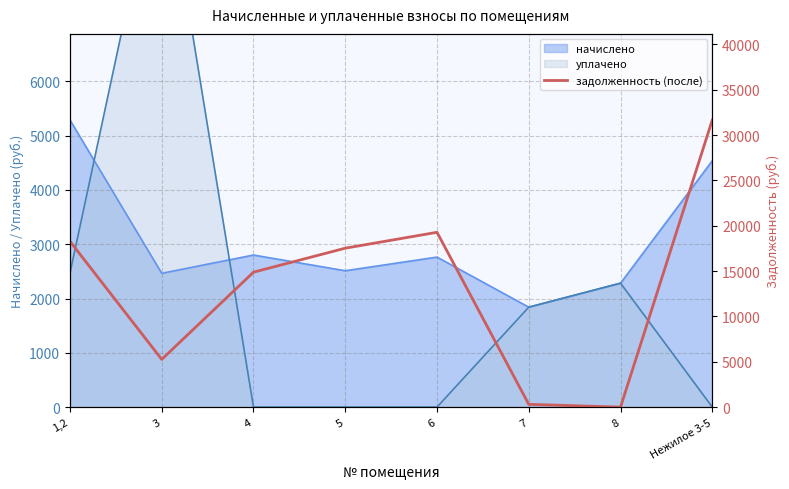

What position from the right is 8?

2